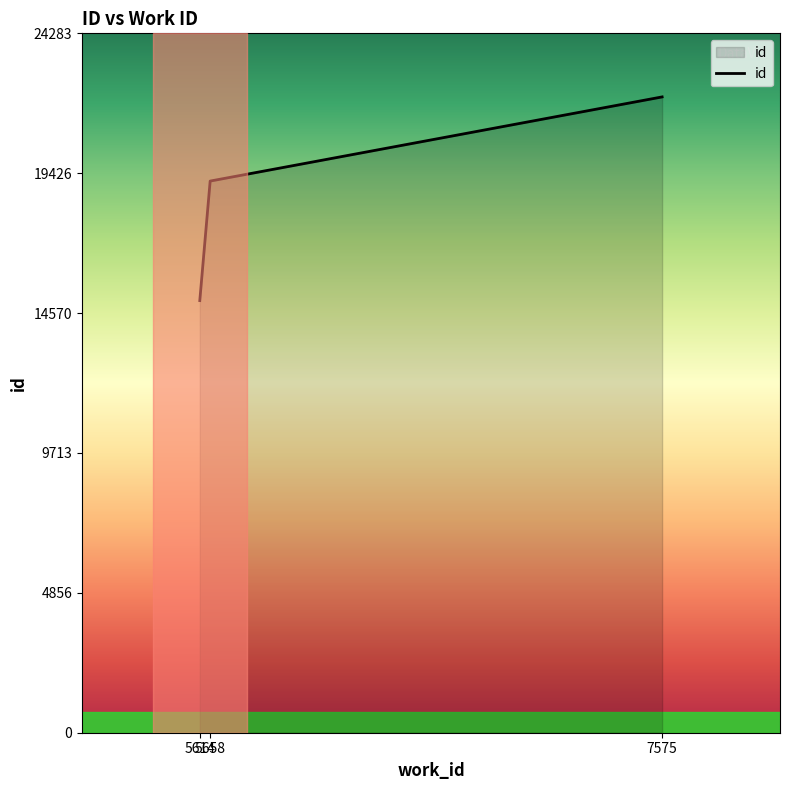

Which category has the lowest value across all series?

5614